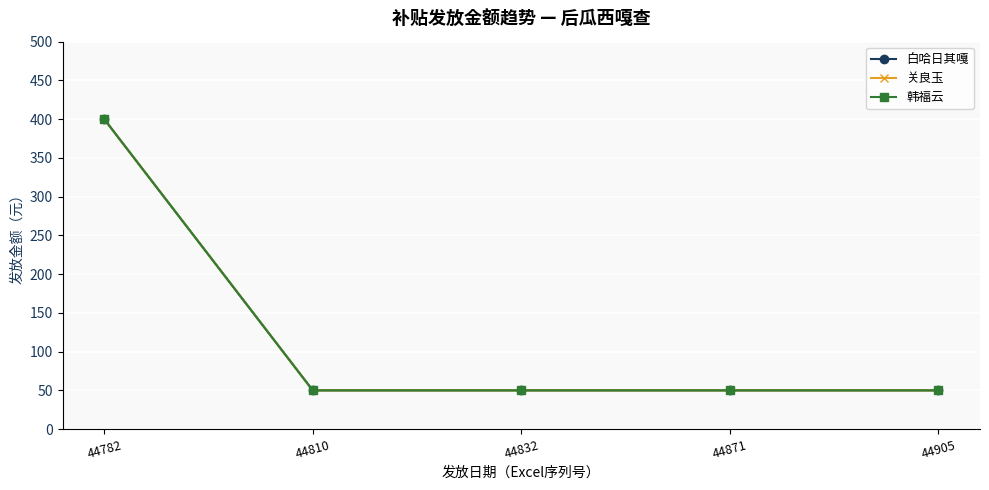

Reading left to right, transcribe all the data shown in this chart.

白哈日其嘎: 44782=400	44810=50	44832=50	44871=50	44905=50
关良玉: 44782=400	44810=50	44832=50	44871=50	44905=50
韩福云: 44782=400	44810=50	44832=50	44871=50	44905=50